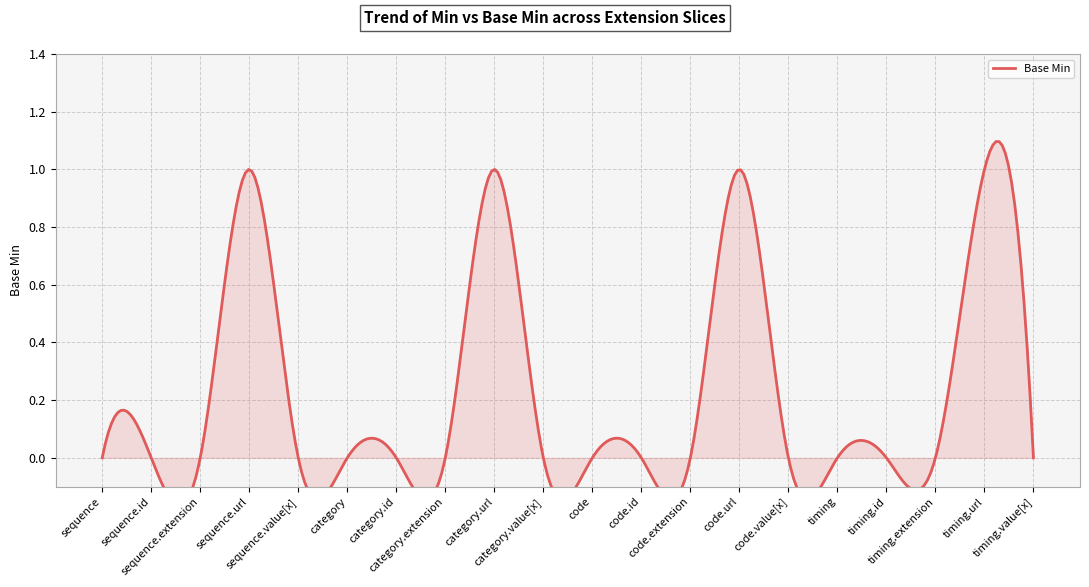

Where is the data nearest to the value 0?

sequence